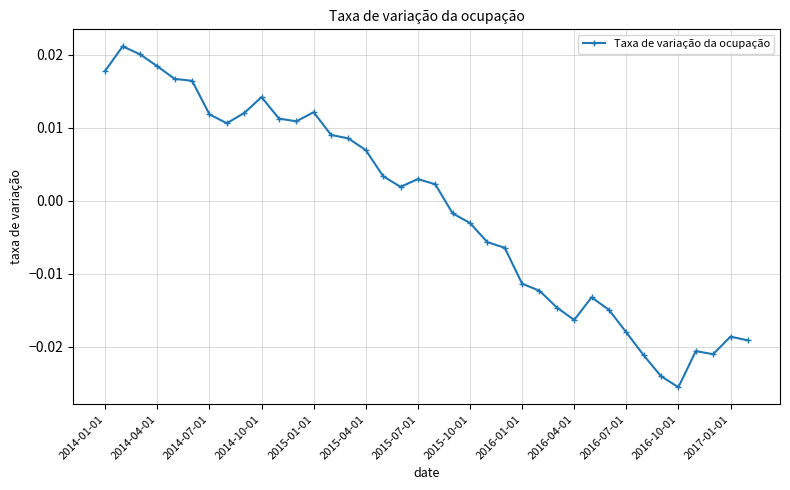

How many negative values are there?

18